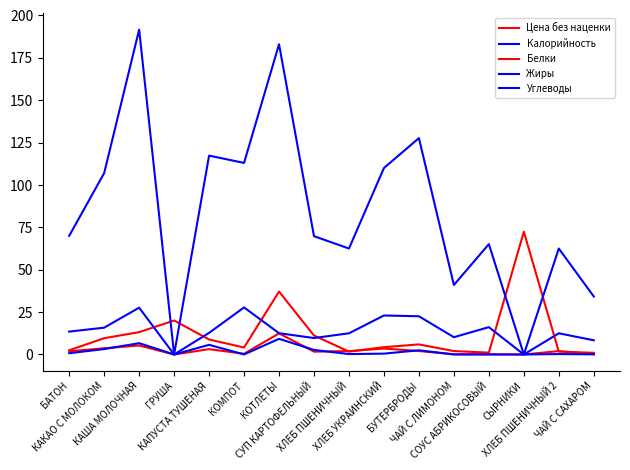

At which category is the sum across all series the highest?

КОТЛЕТЫ